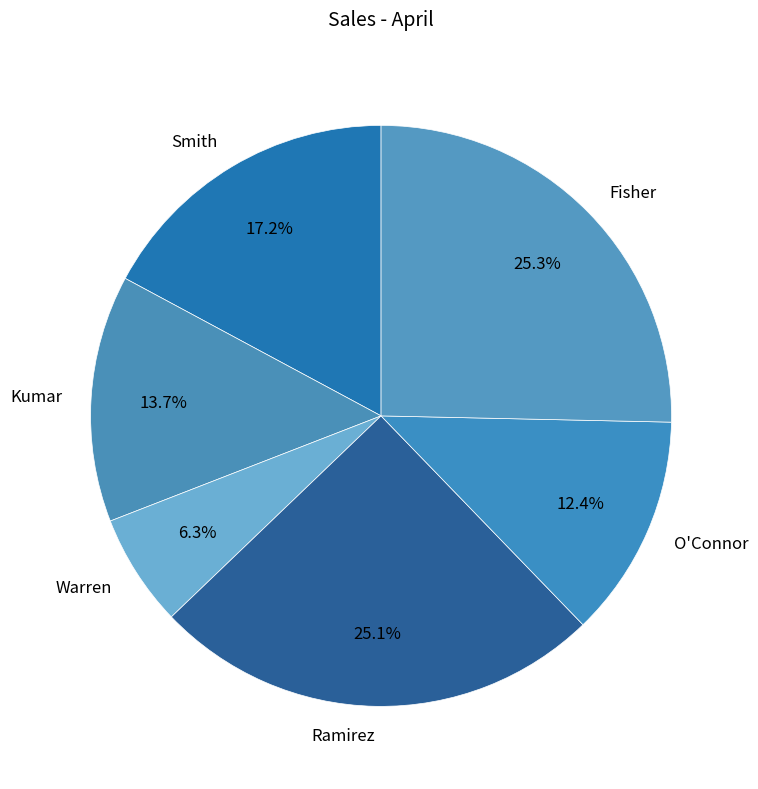

Approximately how many times larger is the value at Kumar compared to Ramirez?

0.5